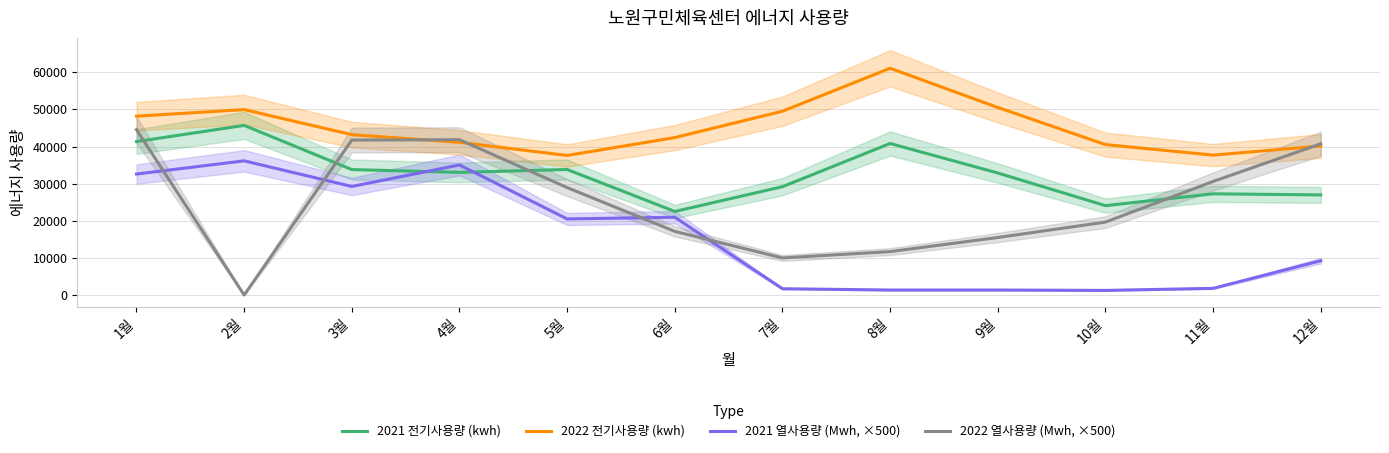

Which series has the widest spread of values?

2022 열사용량 (Mwh, ×500)